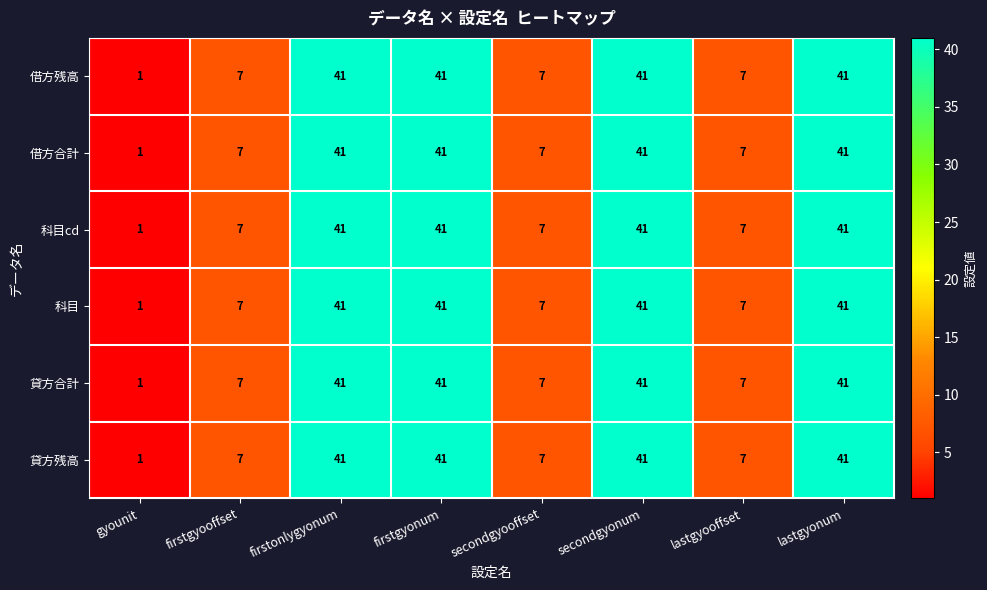

What is the approximate value of 貸方合計 at secondgyonum?

41